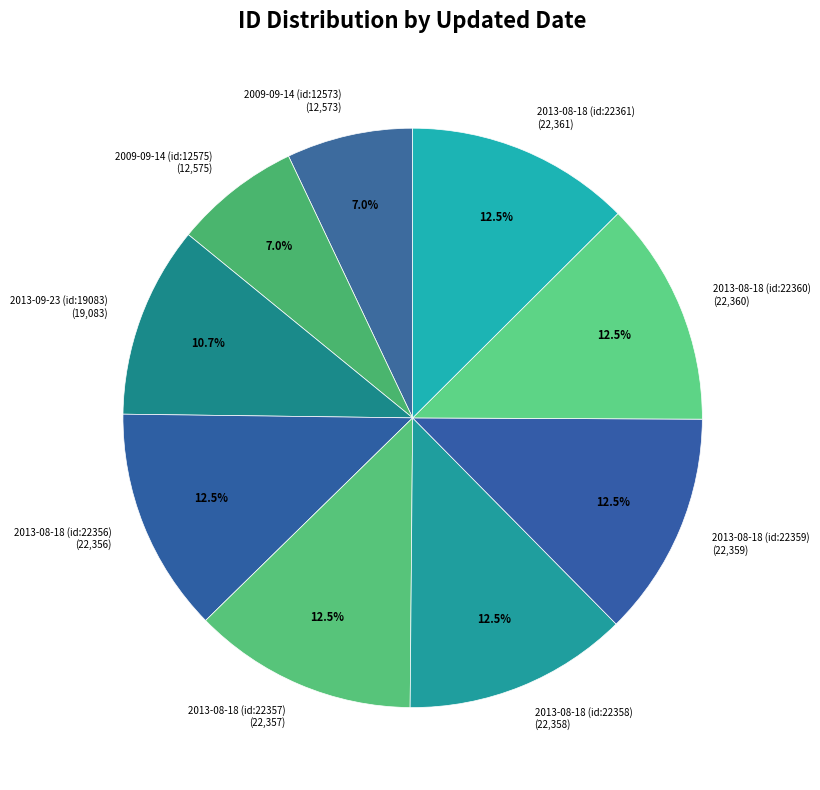

To the nearest percent, what is the average slice percentage?

11%